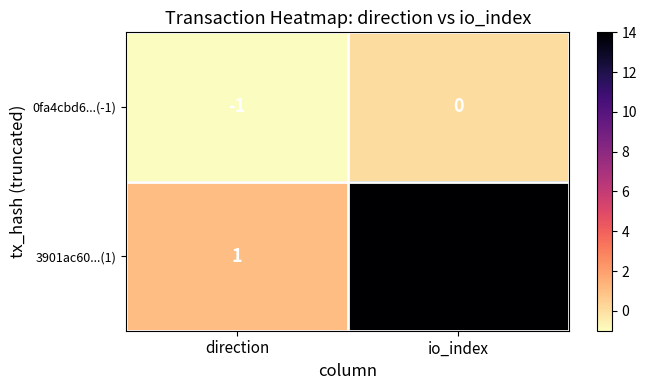

What is the sum of all 3901ac60...(1) values?

15